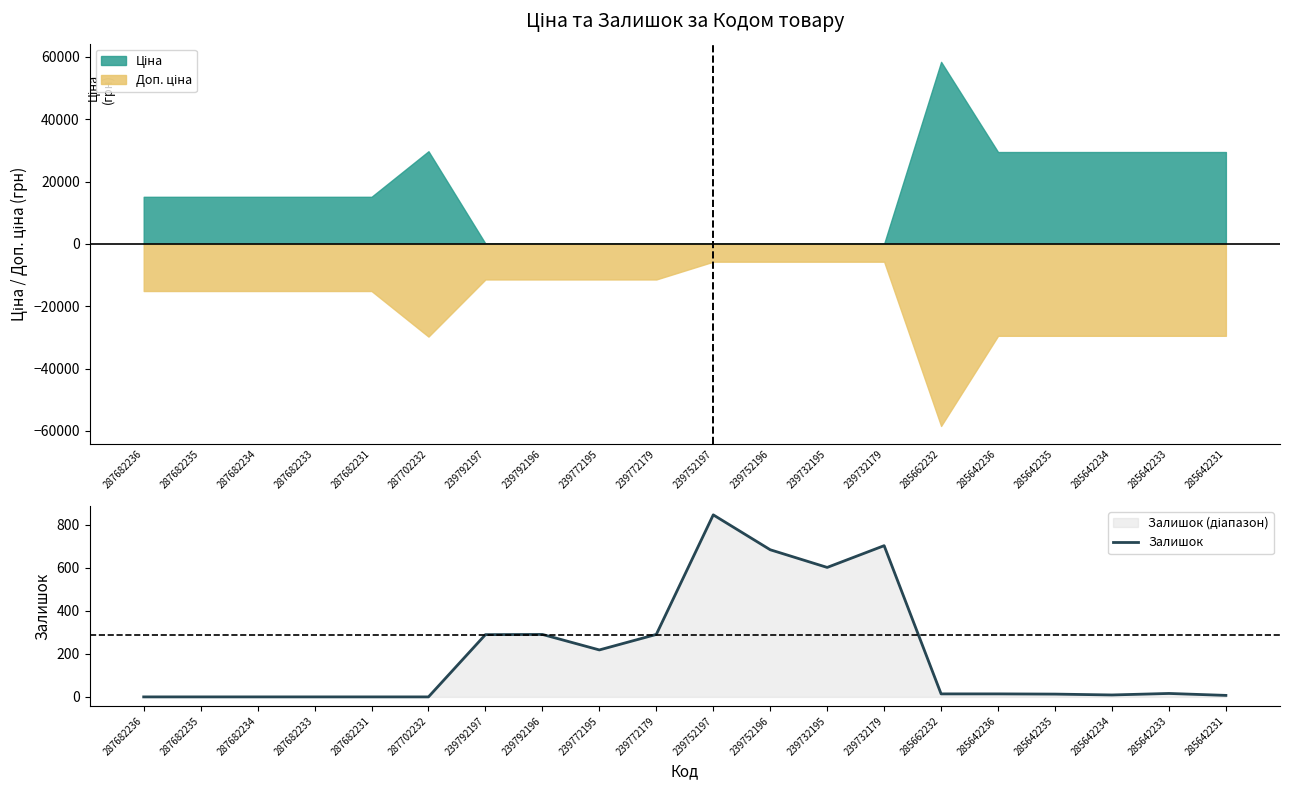

At which category does the chart reach its minimum across all series?

287682236